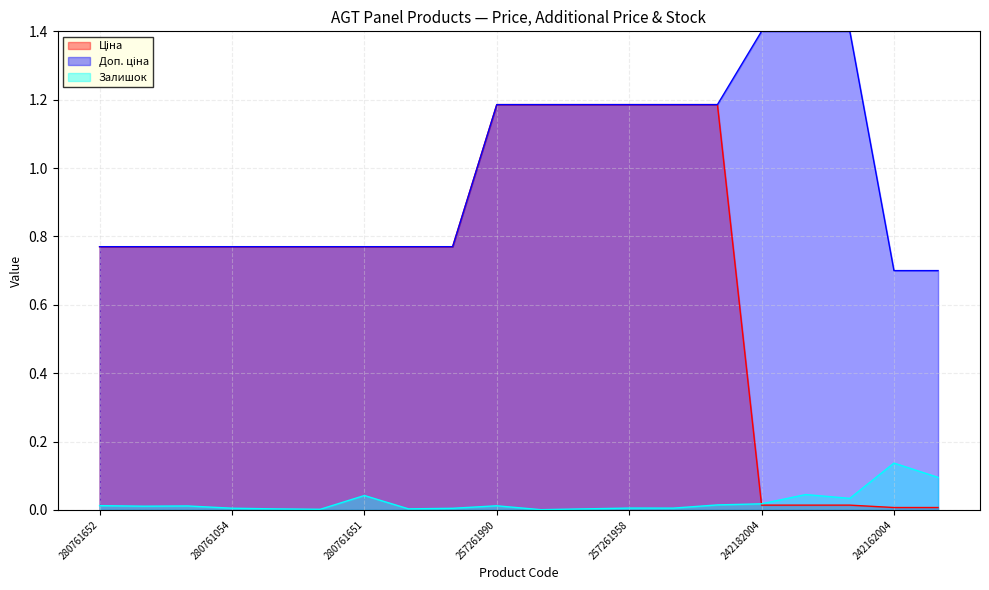

Reading left to right, list all the values displayed in this chart.

Ціна: 0.8	0.8	0.8	0.8	0.8	0.8	0.8	0.8	0.8	1.2	1.2	1.2	1.2	1.2	1.2	0.0	0.0	0.0	0.0	0.0
Доп. ціна: 0.8	0.8	0.8	0.8	0.8	0.8	0.8	0.8	0.8	1.2	1.2	1.2	1.2	1.2	1.2	1.4	1.4	1.4	0.7	0.7
Залишок: 0.0	0.0	0.0	0.0	0.0	0.0	0.0	0.0	0.0	0.0	0.0	0.0	0.0	0.0	0.0	0.0	0.0	0.0	0.1	0.1